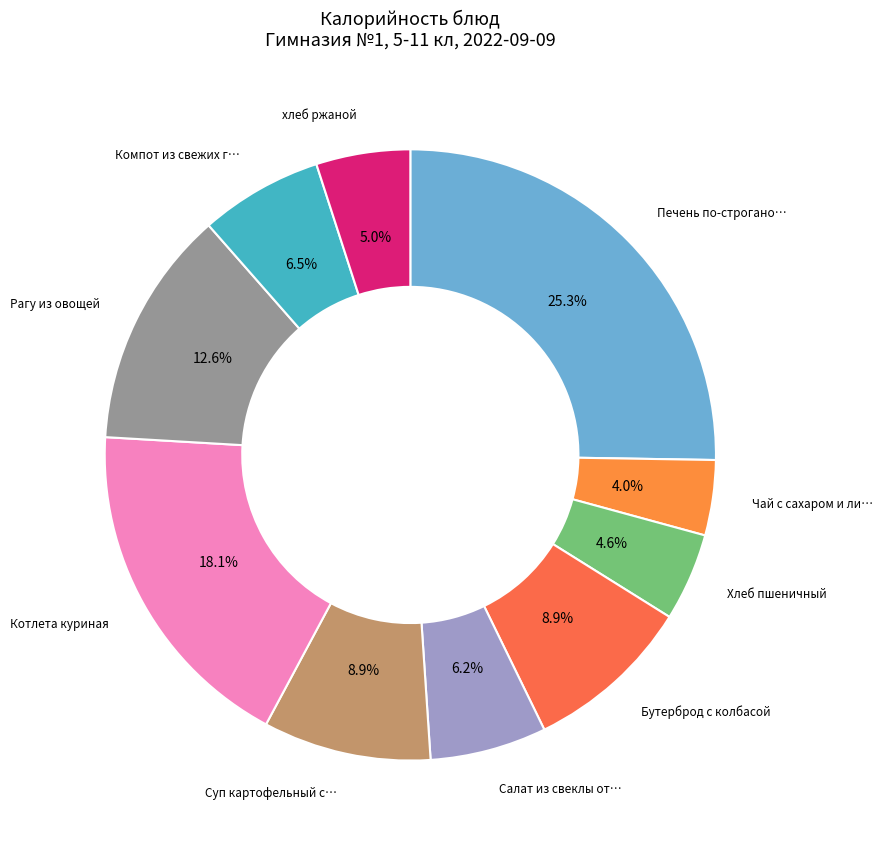

Count the number of slices in the pie.

10